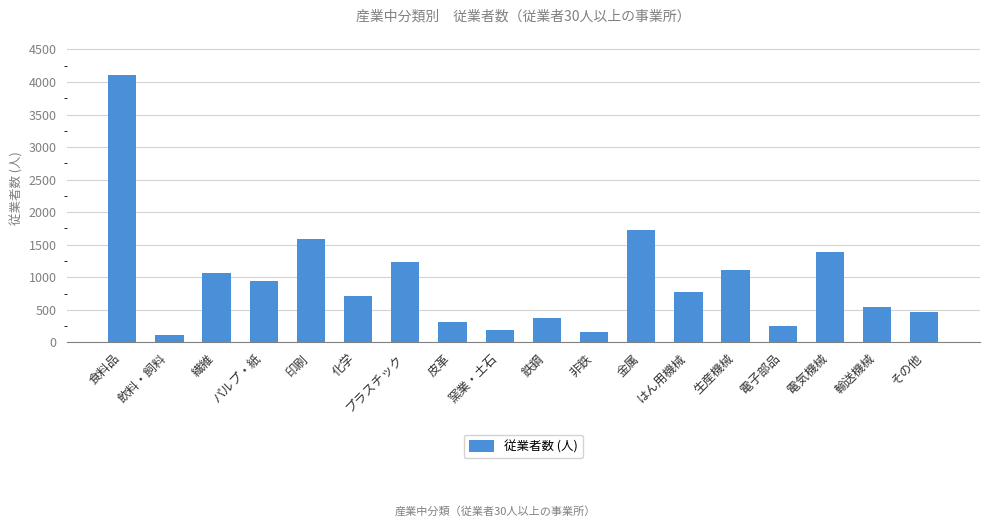

How many bars are there in total?

18